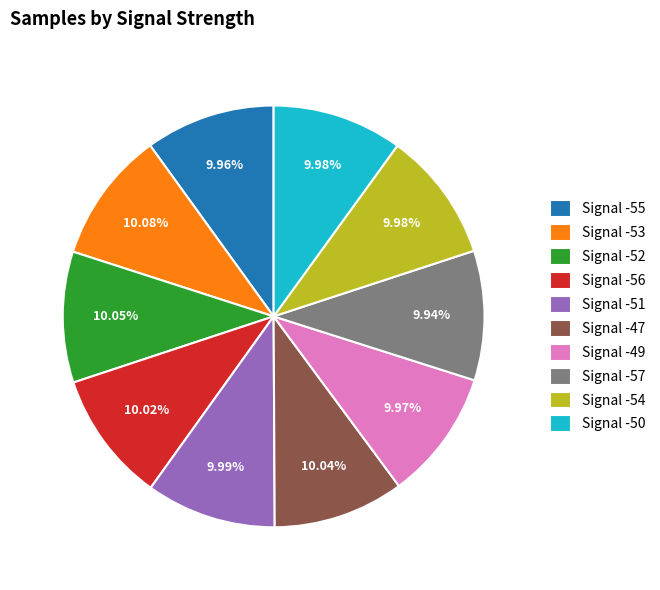

What is the ratio of the value at Signal -56 to the value at Signal -51?

1.0